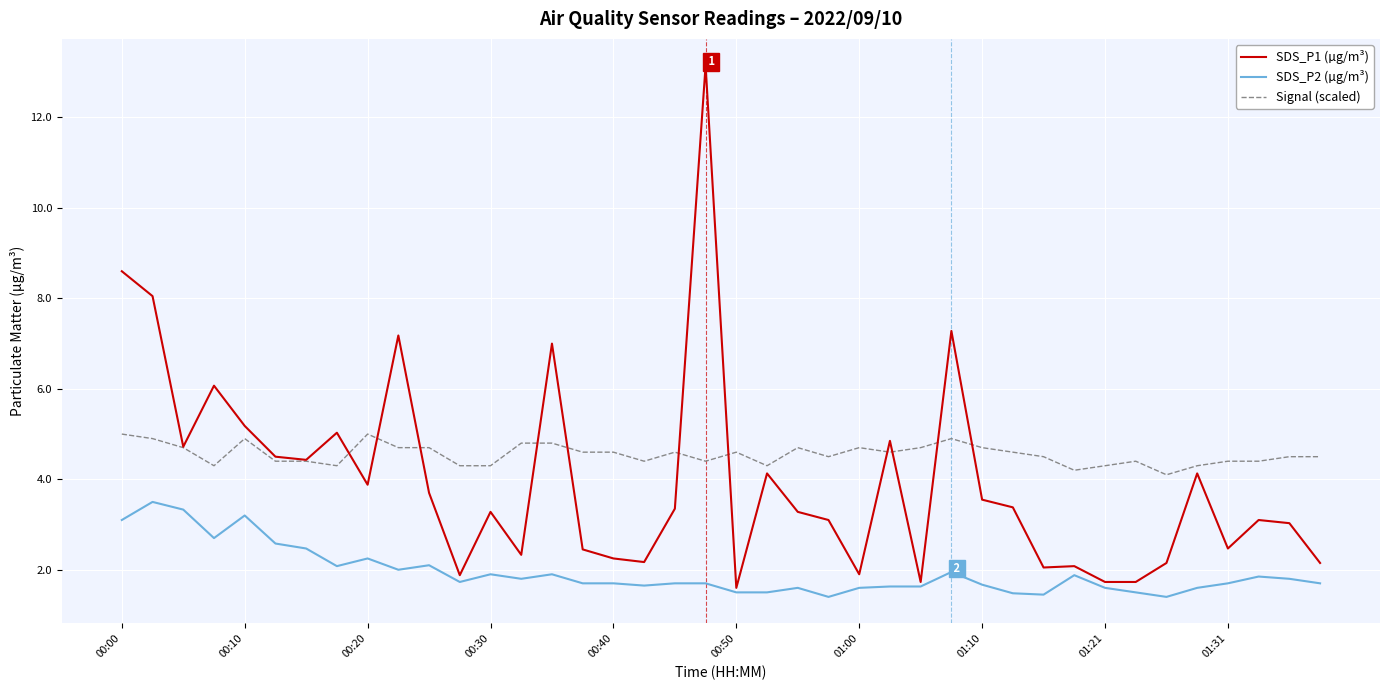

What is the greatest value displayed?

13.2